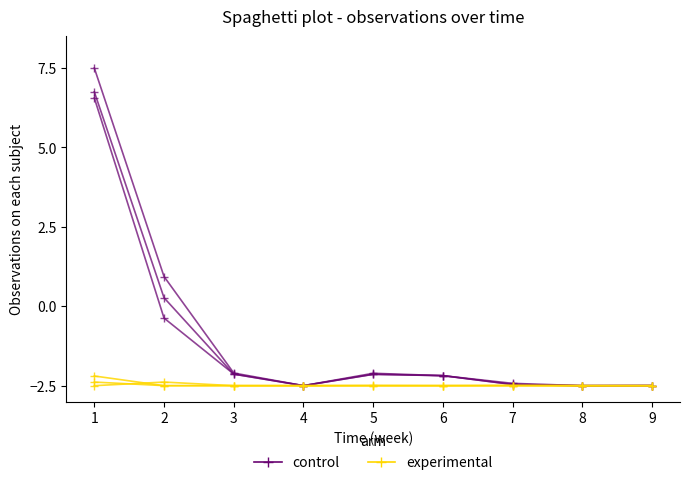

True or false: experimental has a value of -1.7 at 8.

False